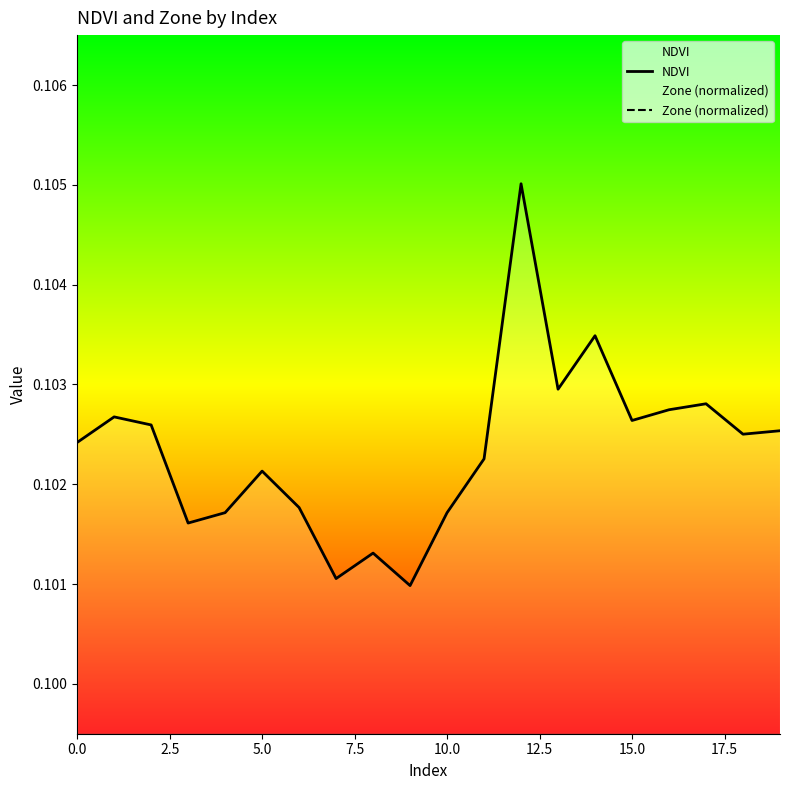

How many interior local peaks does the NDVI series have?

6